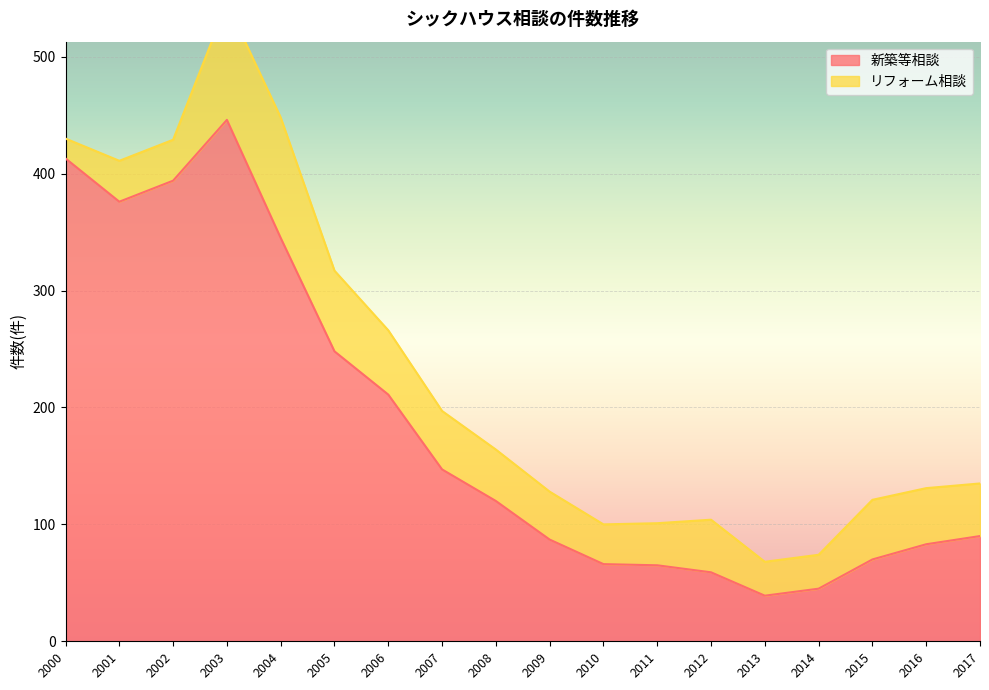

What is the average value?

184